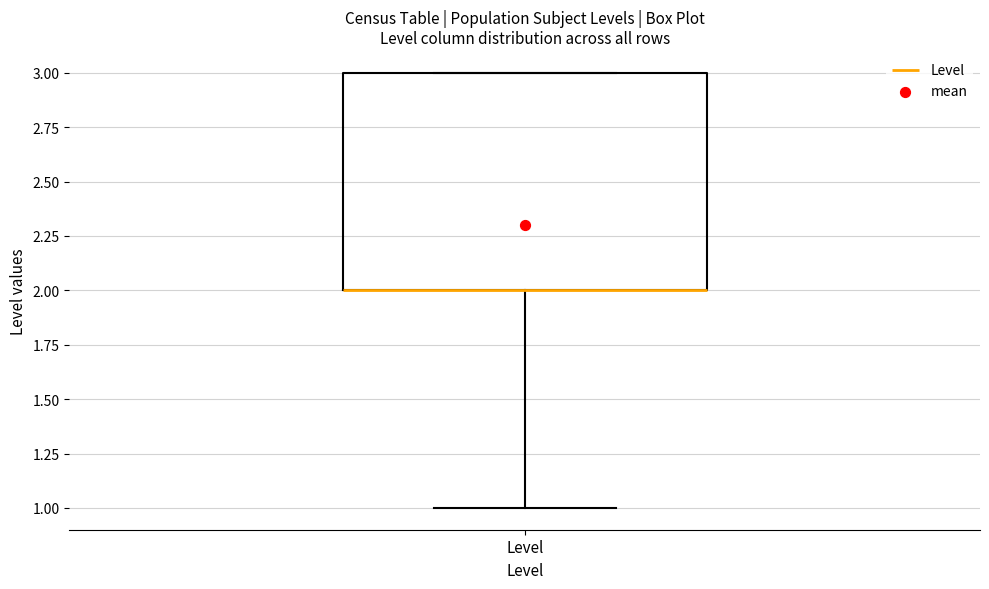

Where is the upper edge of the box for Level on the y-axis? The values are not printed on the chart, so give them approximately, as read against the axis.

3